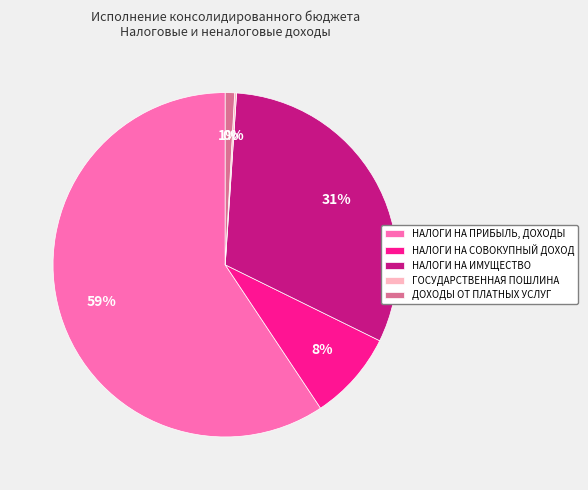

Which slice is the largest?

НАЛОГИ НА ПРИБЫЛЬ, ДОХОДЫ